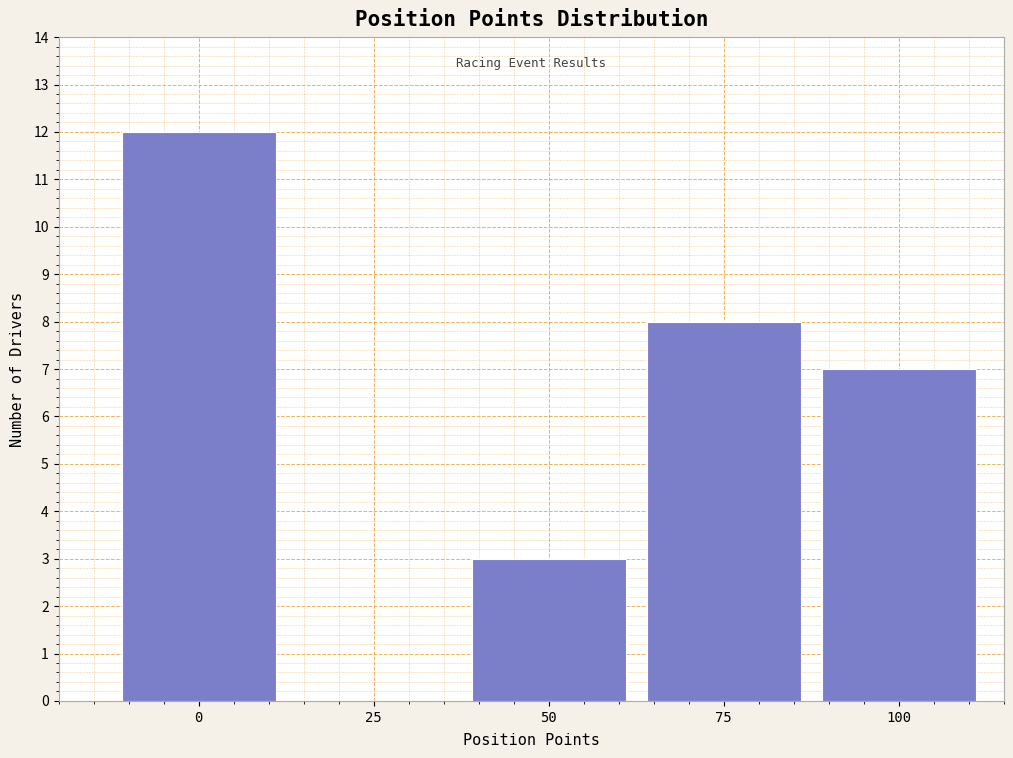

Reading left to right, transcribe all the data shown in this chart.

0=12	25=0	50=3	75=8	100=7